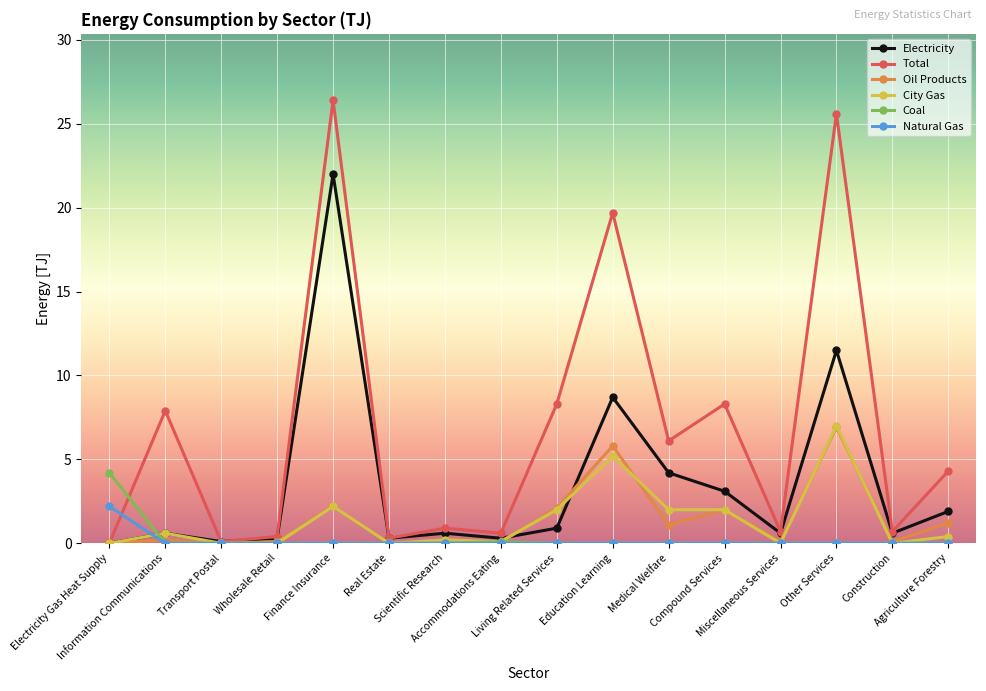

Which series has the largest total across all categories?

Total